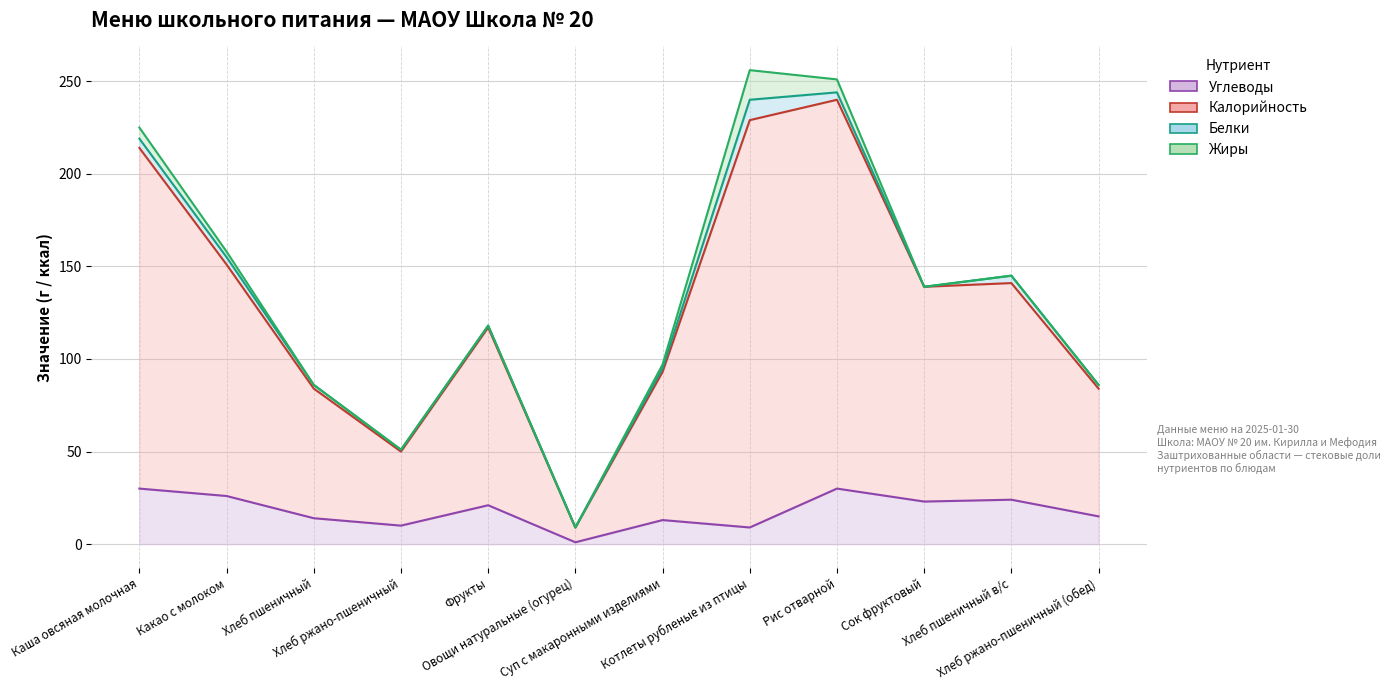

True or false: Углеводы (линия) and Калорийность (линия) cross at least once.

False